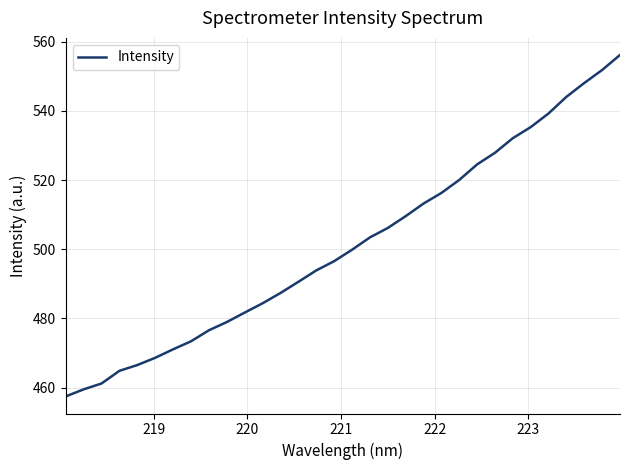

What is the maximum value shown in the chart?

556.1